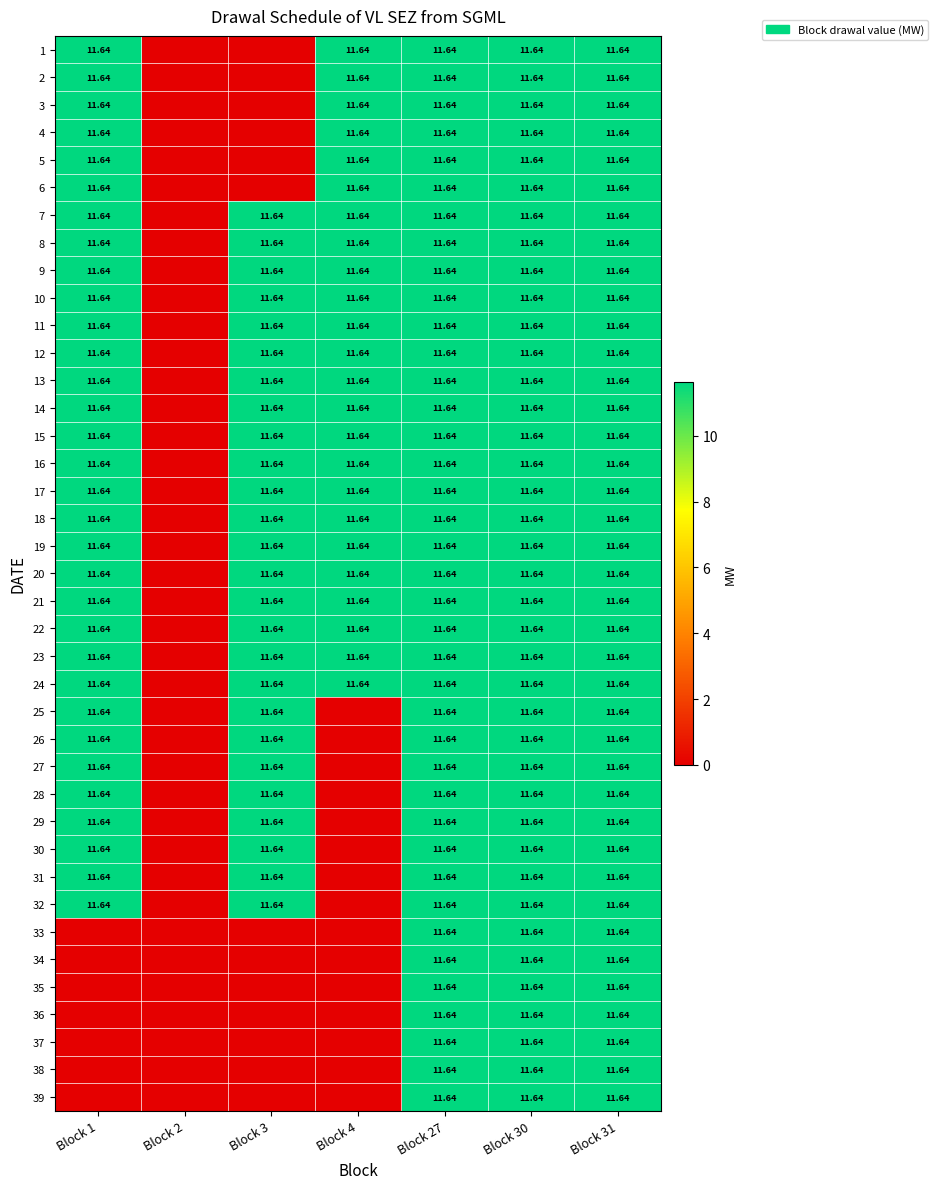

True or false: 4 has a value of 11.6 at Block 4.

True